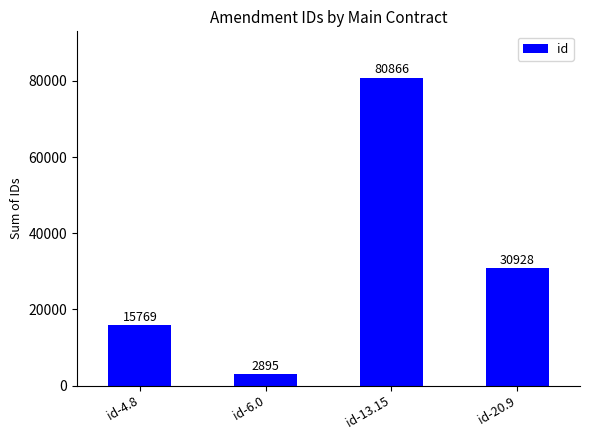

True or false: the data shows 110502 at id-13.15.

False